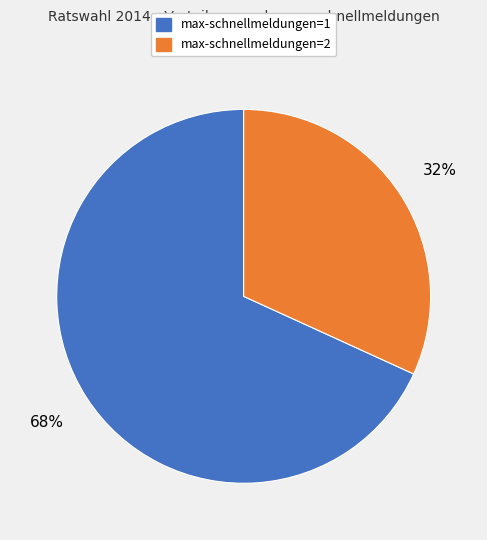

Which category accounts for the majority?

max-schnellmeldungen=1